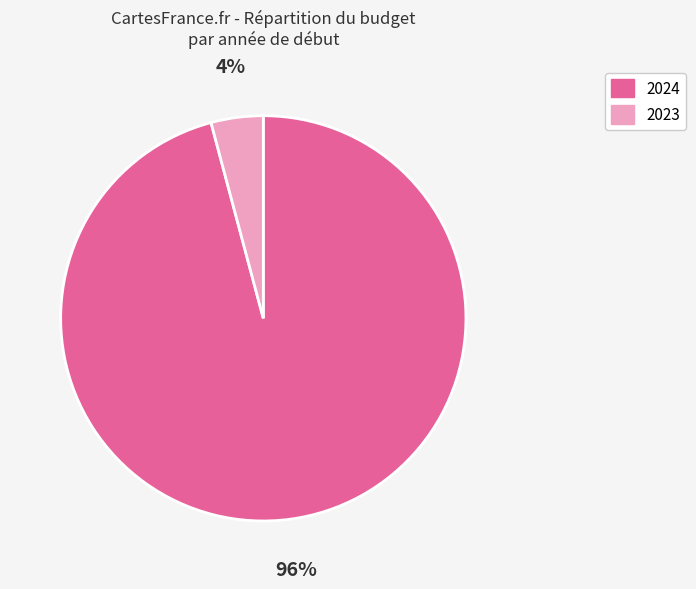

To the nearest percent, what is the difference between the largest and smallest slice percentages?

92%